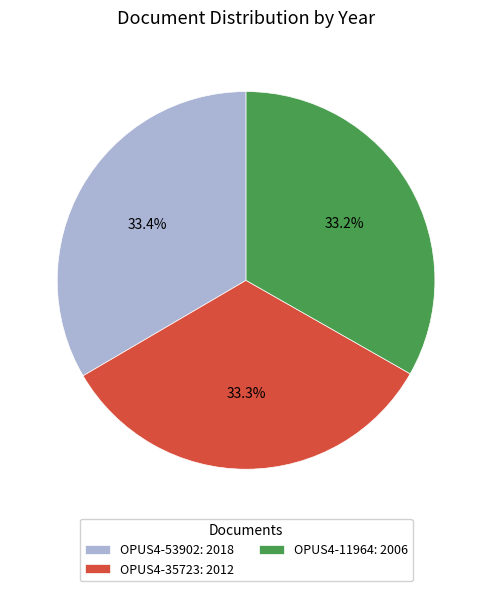

Is there any slice that represents more than half of the pie?

No